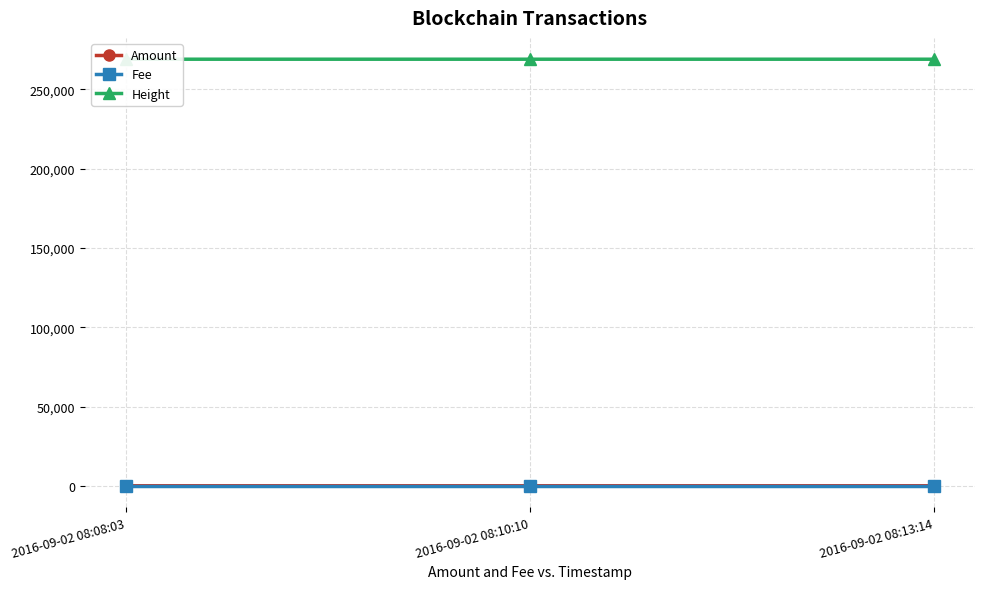

What is the maximum value for Fee?

1